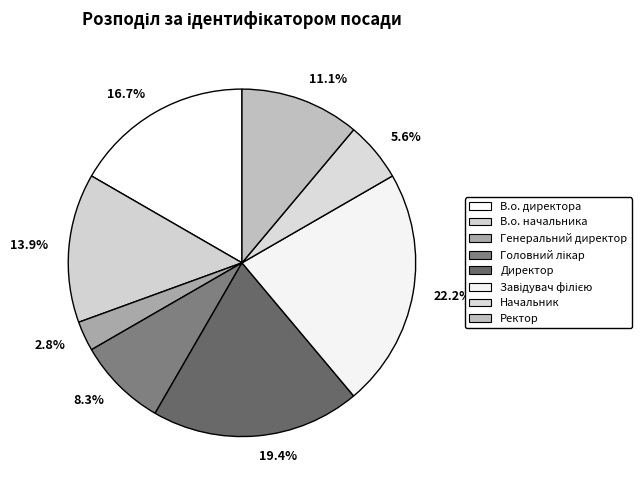

To the nearest percent, what is the difference between the largest and smallest slice percentages?

19%